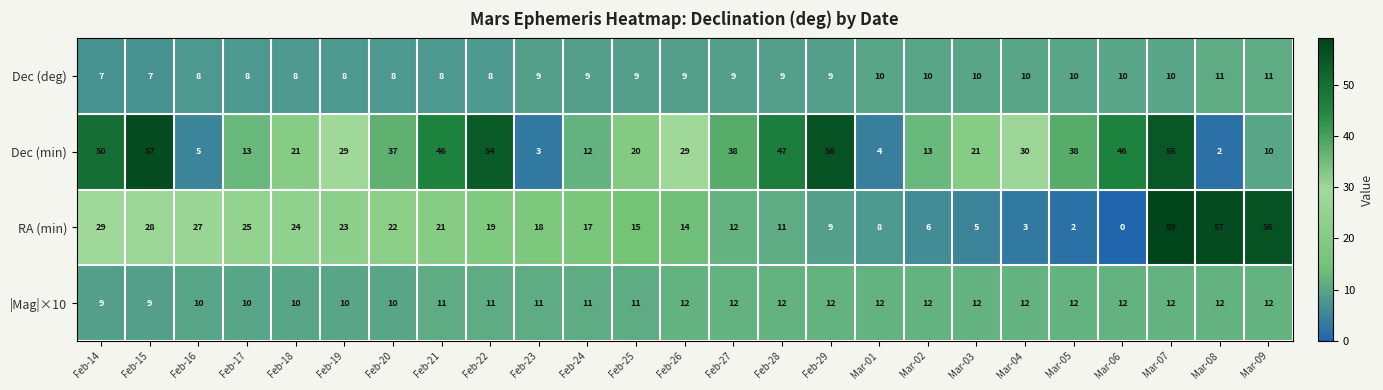

Rank the series by their maximum value, from lowest to highest.

Dec (deg), |Mag|×10, Dec (min), RA (min)